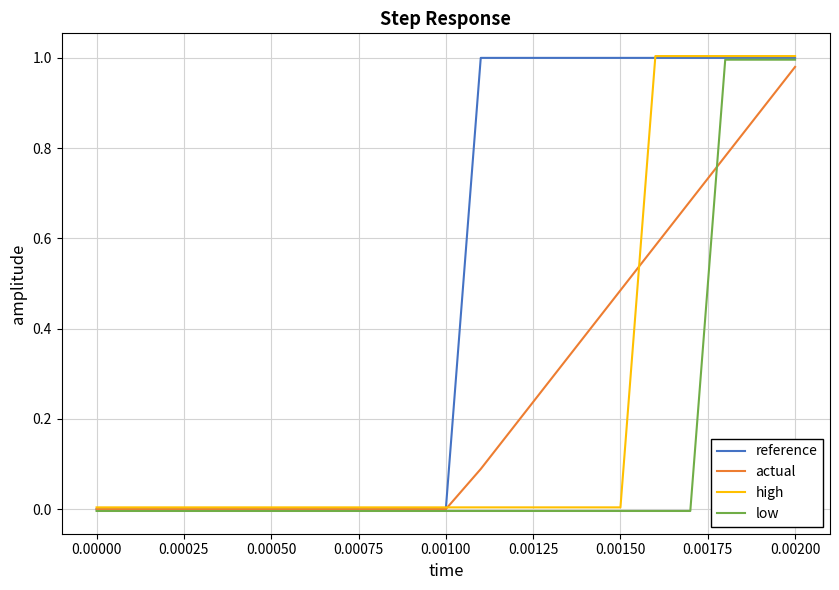

How many lines are shown in the chart?

4